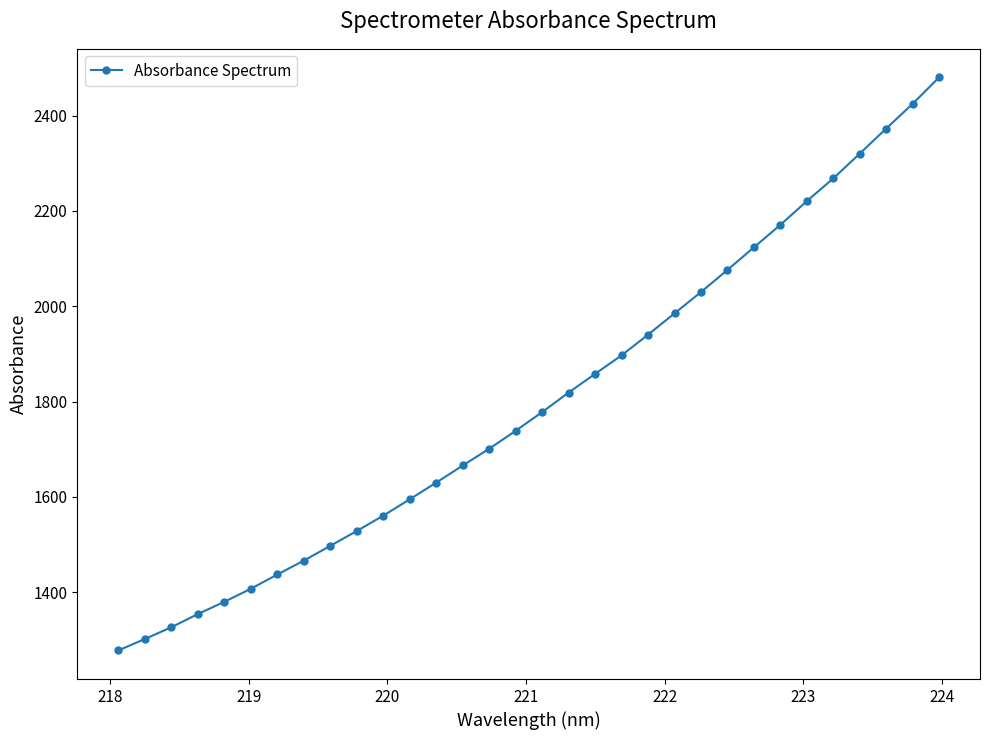

Count the number of categories in the chart.

32